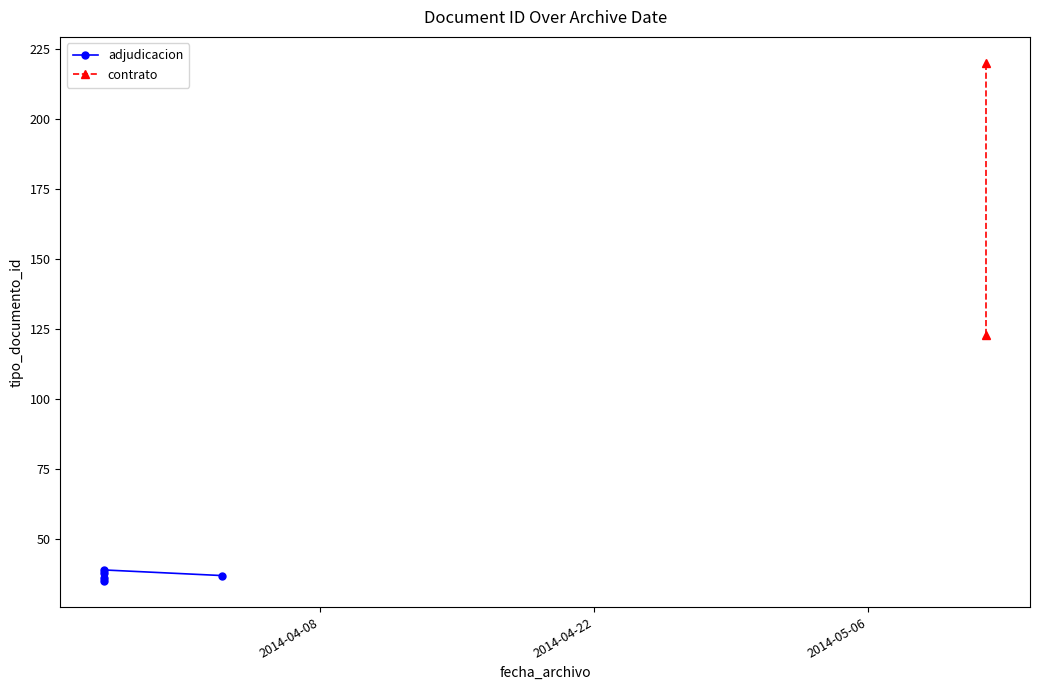

List the labels in order of value, largest first.

2014-05-12, 2014-05-12, 2014-03-28, 2014-03-28, 2014-04-03, 2014-03-28, 2014-03-28